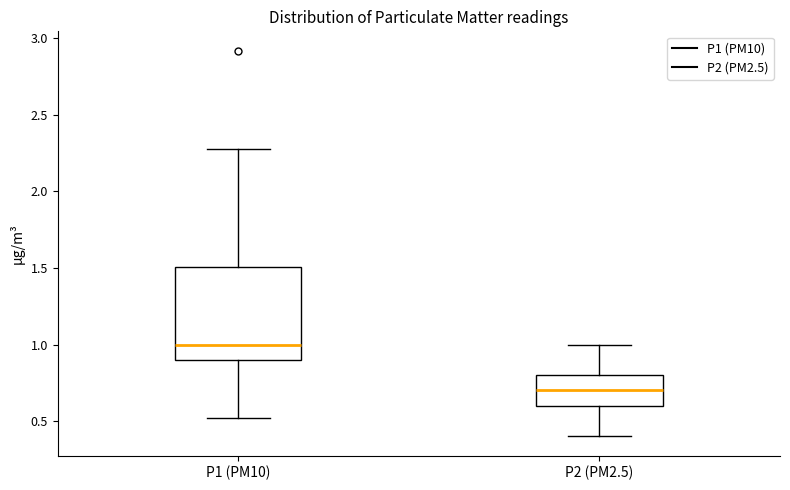

Where is the upper edge of the box for P2 (PM2.5) on the y-axis? The values are not printed on the chart, so give them approximately, as read against the axis.

0.8